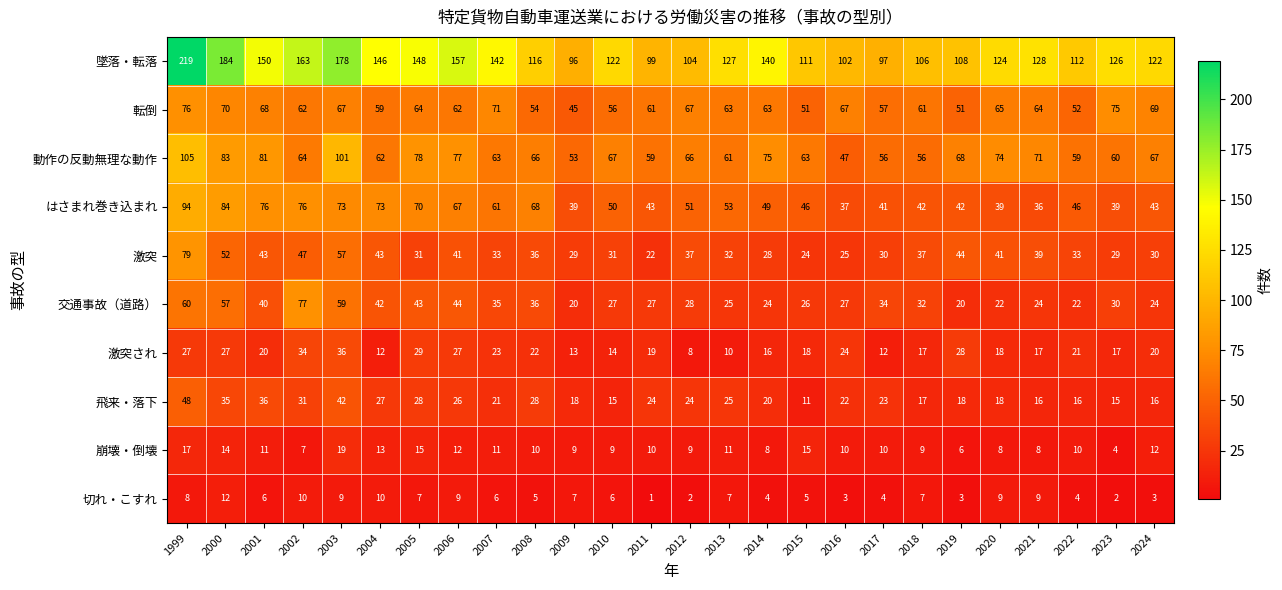

Count the number of categories in the chart.

26